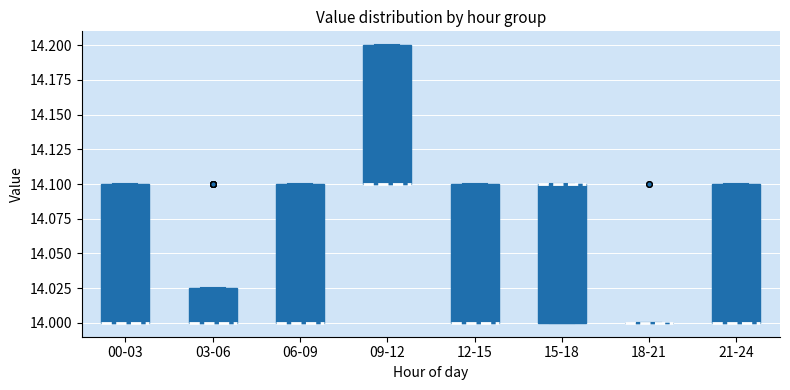

Where is the lower edge of the box for 06-09 on the y-axis? The values are not printed on the chart, so give them approximately, as read against the axis.

14.000